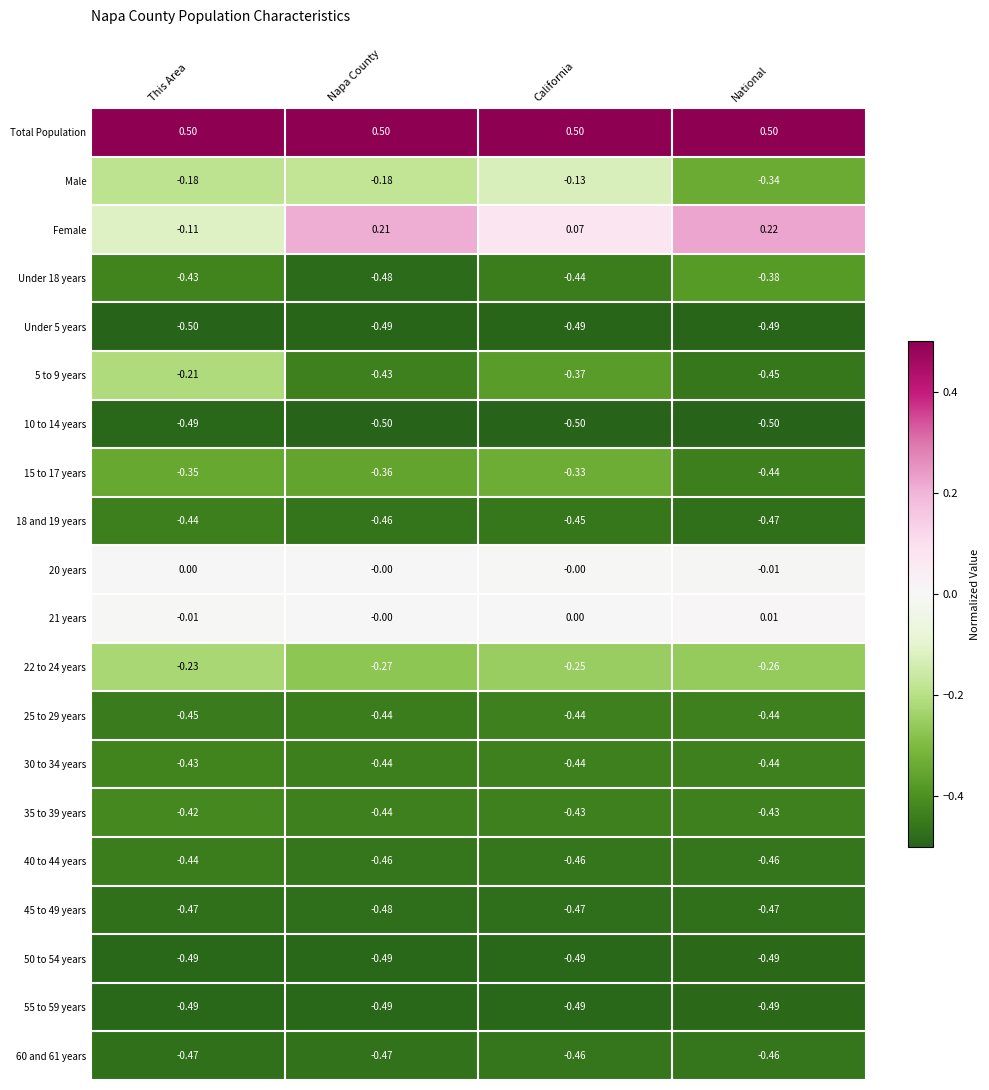

At how many categories does at least one series exceed 0?

4